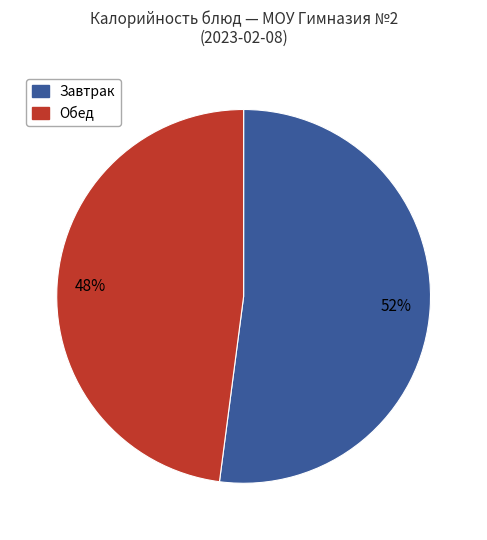

To the nearest percent, what is the average slice percentage?

50%